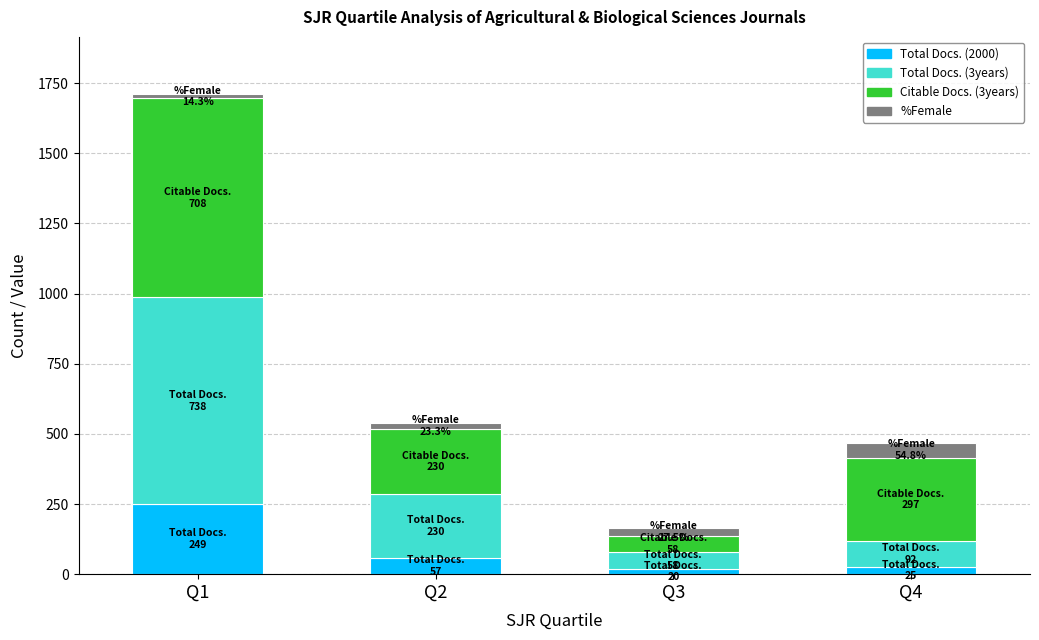

What is the sum of all Total Docs. (2000) values?

351.0